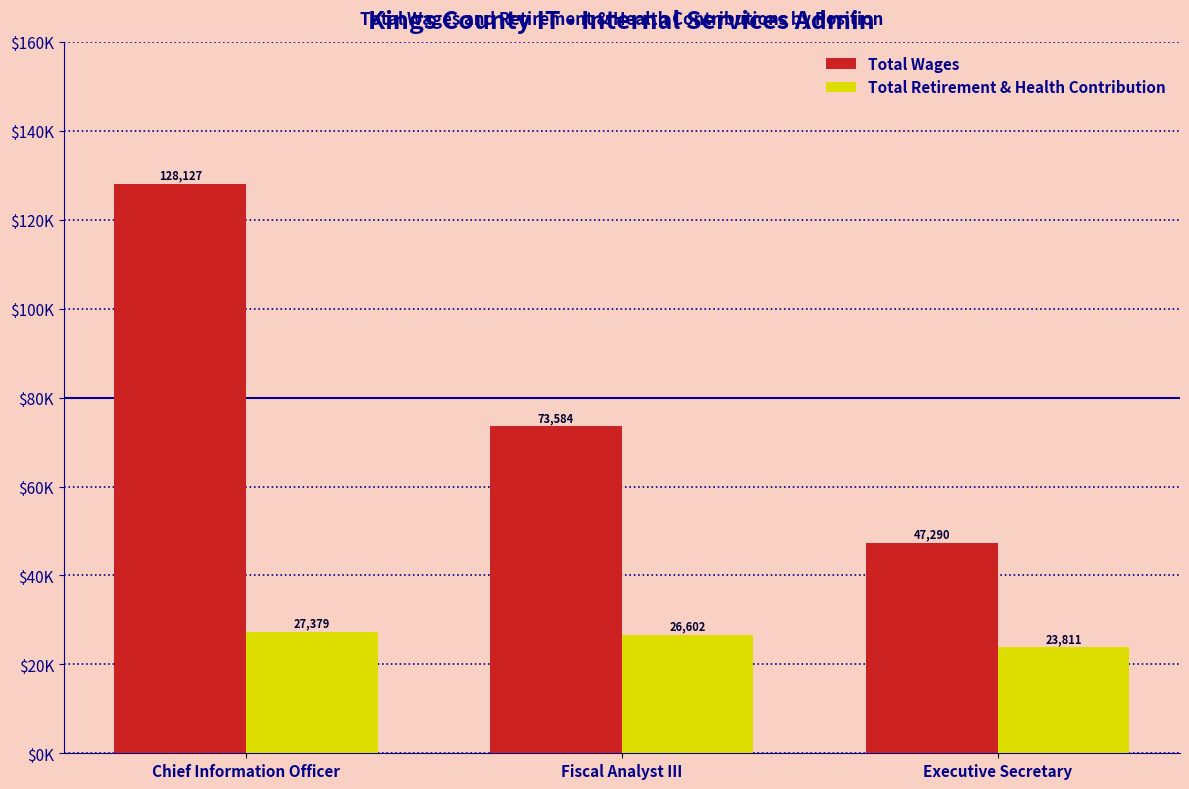

What is the label of the 1st bar from the right?

Executive Secretary